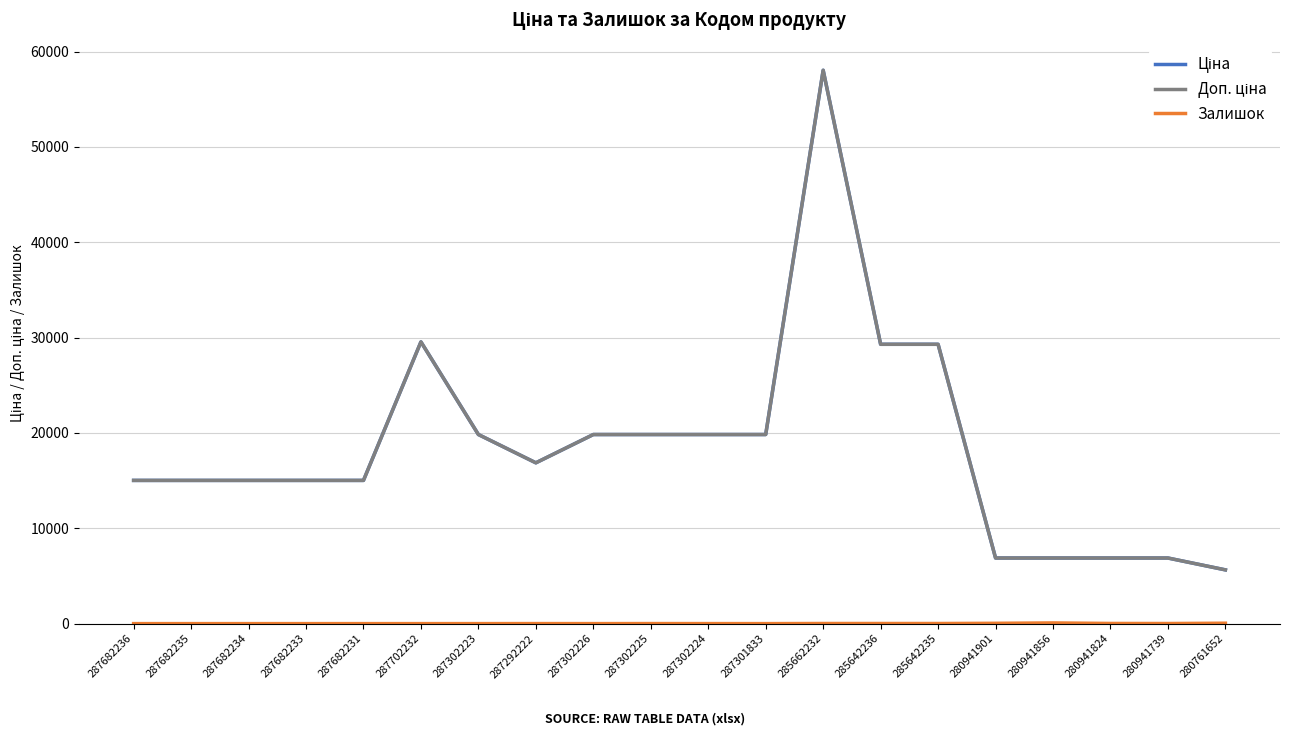

Rank the categories by Залишок value from lowest to highest.

287682236, 287682235, 287682234, 287682233, 287682231, 287702232, 287301833, 287302223, 287302226, 287302224, 287292222, 287302225, 280941739, 285642235, 285662232, 285642236, 280941824, 280941901, 280761652, 280941856